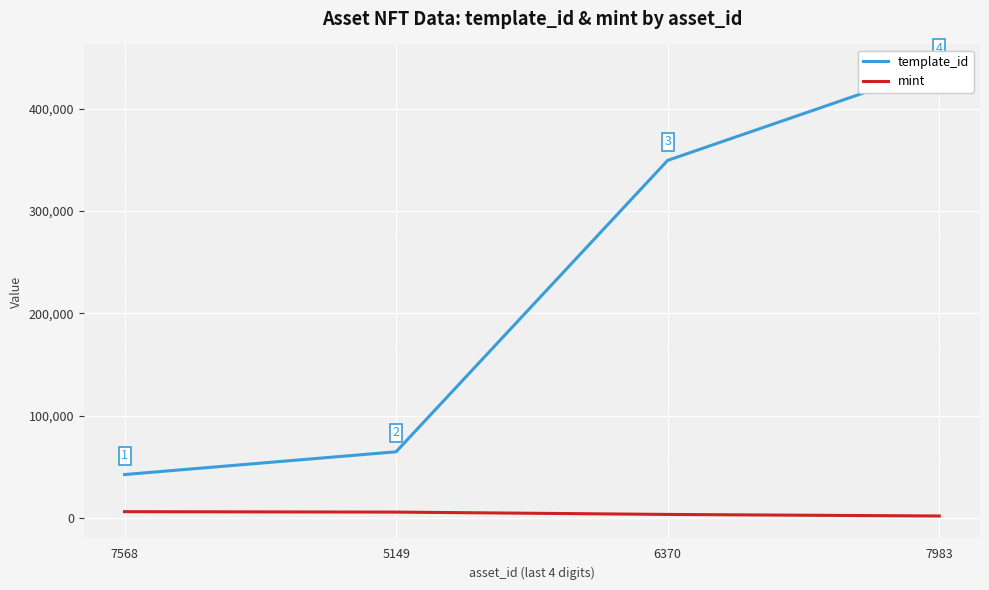

What is the sum of all template_id values?

897490